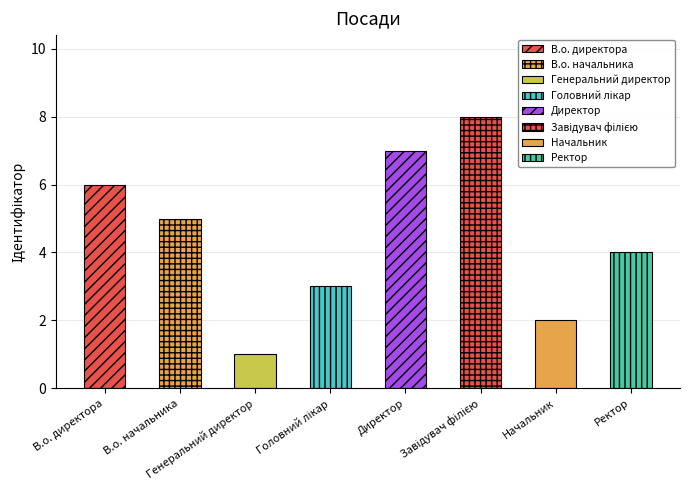

Which label corresponds to the largest value in the chart?

Завідувач філією